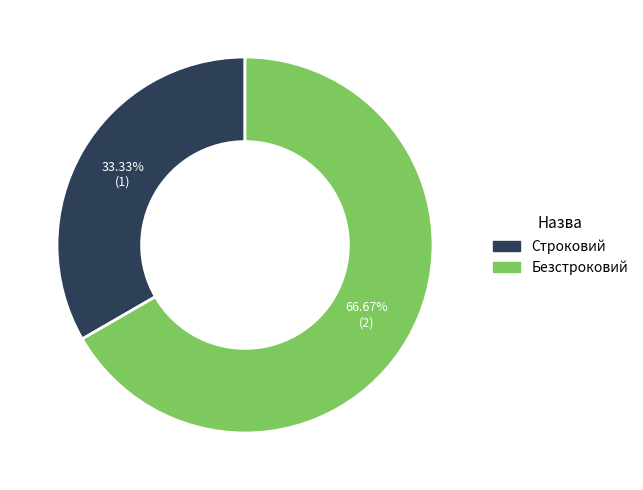

Approximately how many times larger is the value at Безстроковий compared to Строковий?

2.0